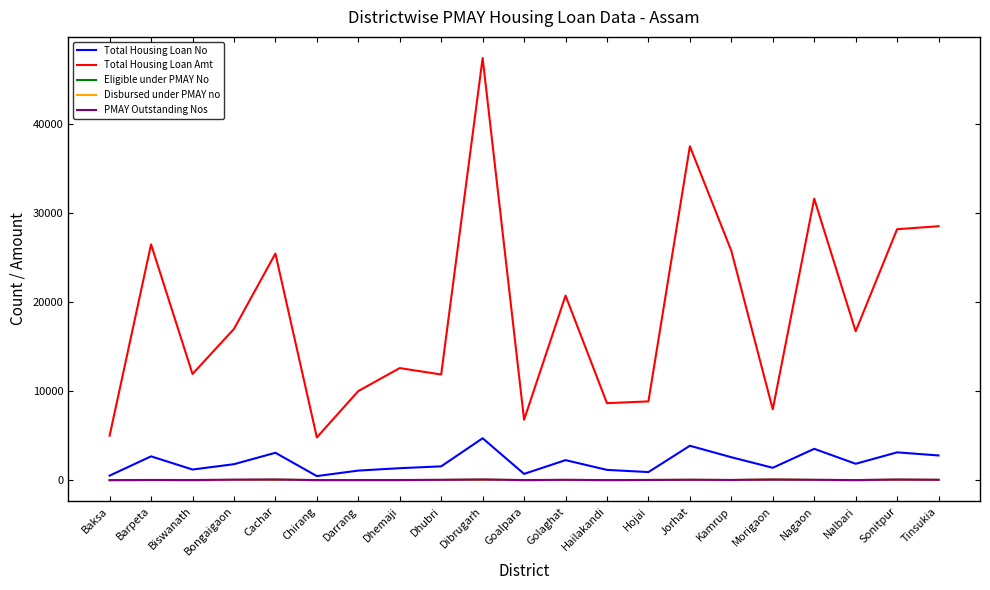

The Total Housing Loan Amt series shows 15651.5 at Barpeta. True or false?

False